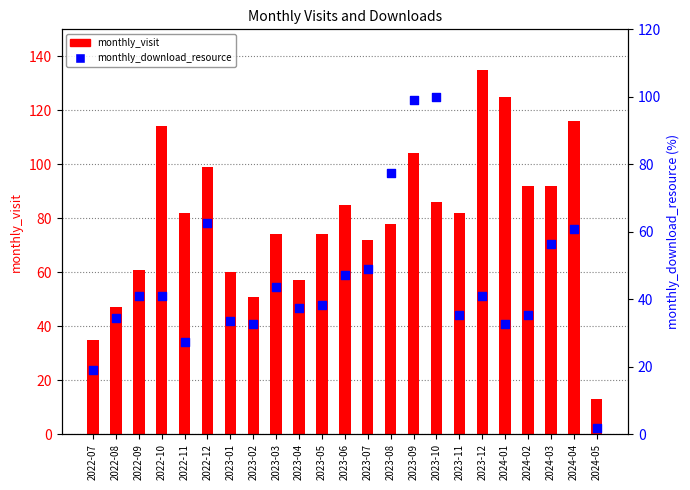

Is the value of monthly_download_resource at 2023-05 greater than the value of monthly_visit at 2022-09?

No